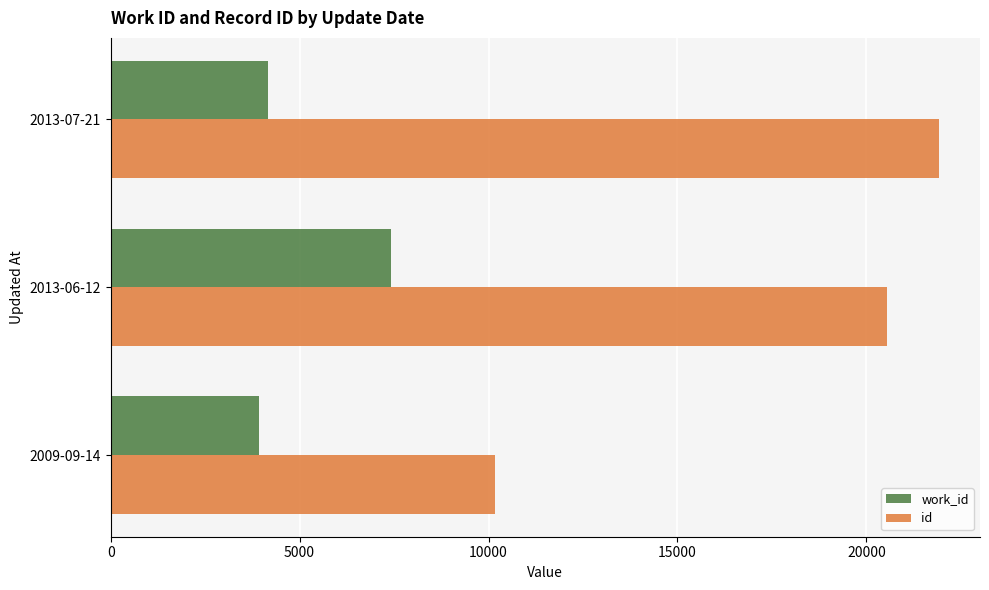

How many categories are shown in the chart?

3